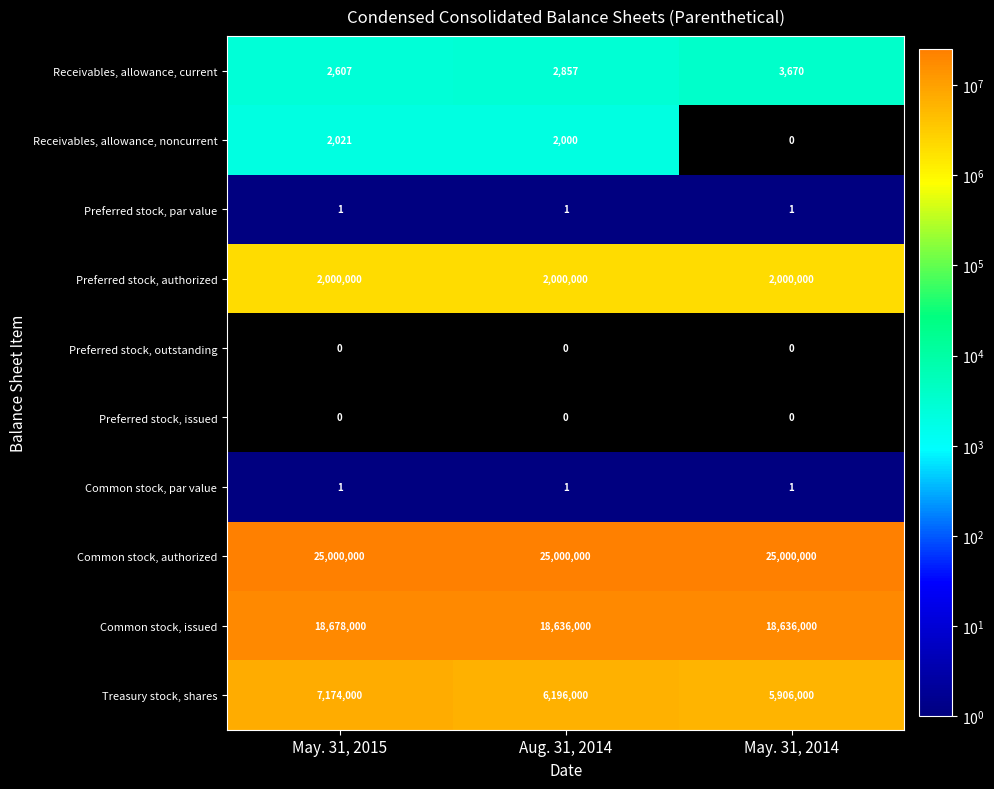

Is it true that Common stock, par value equals 1 at May. 31, 2014?

True